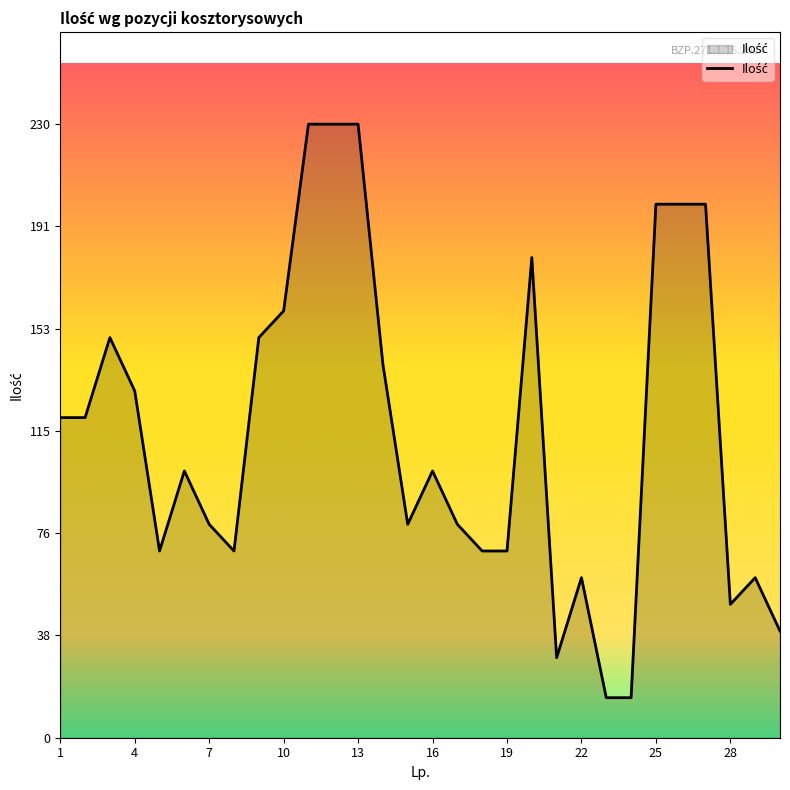

How many lines are shown in the chart?

1